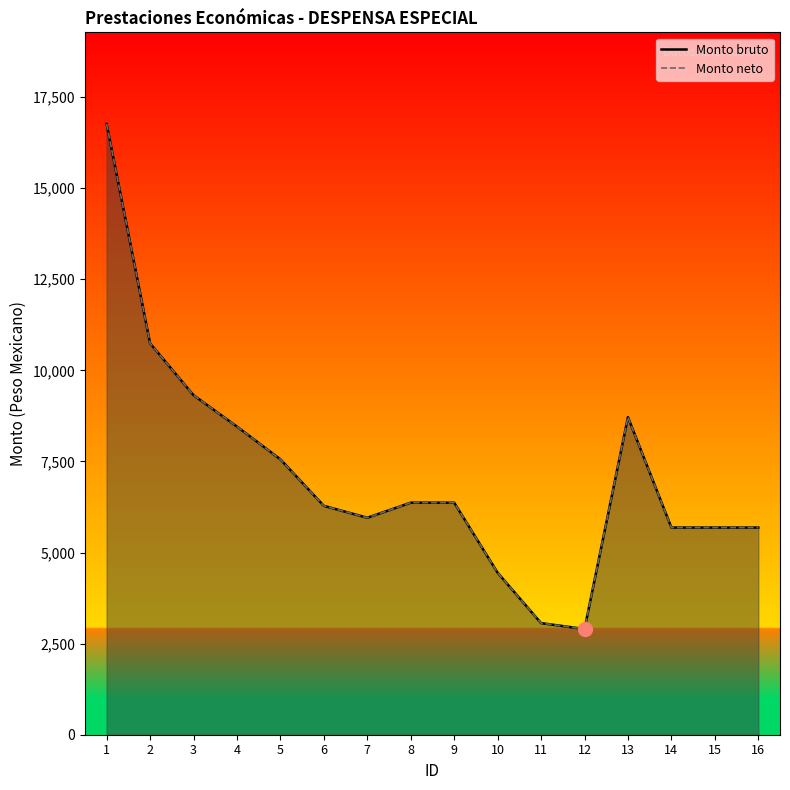

Which category has the highest value in the Monto neto series?

1